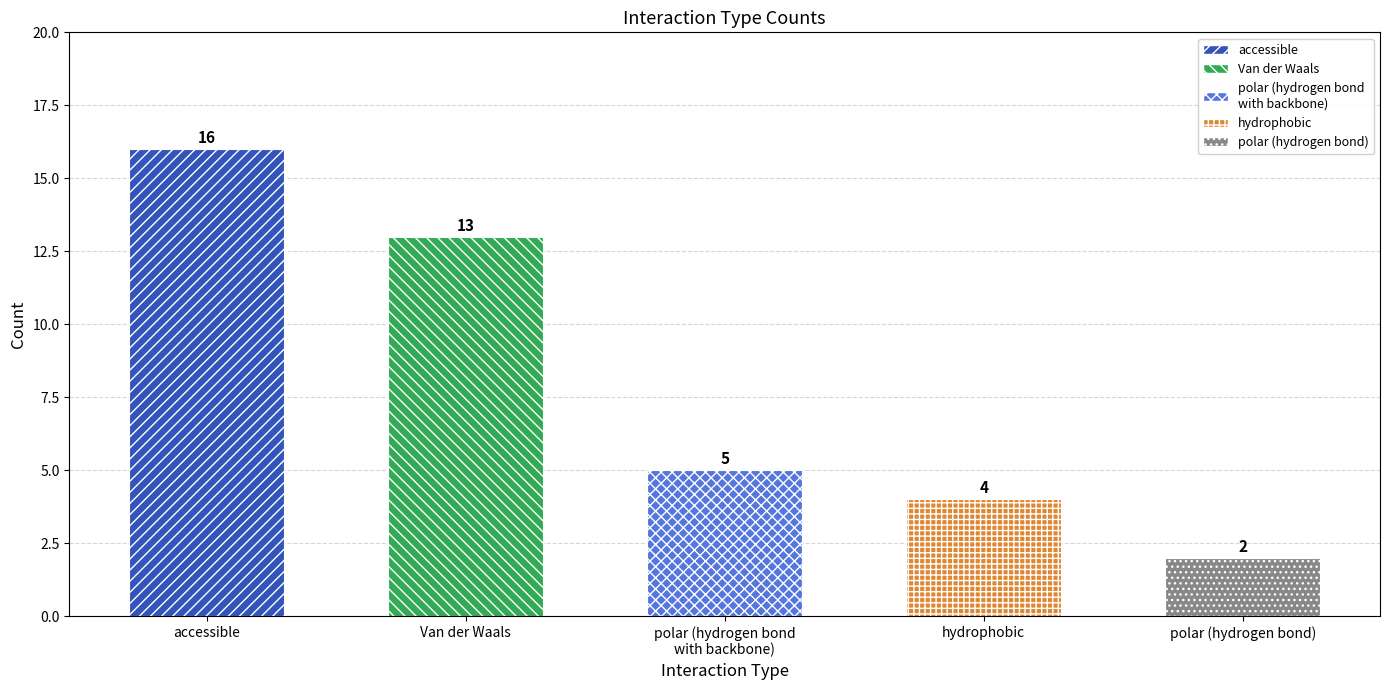

What is the label of the 5th bar from the left?

polar (hydrogen bond)